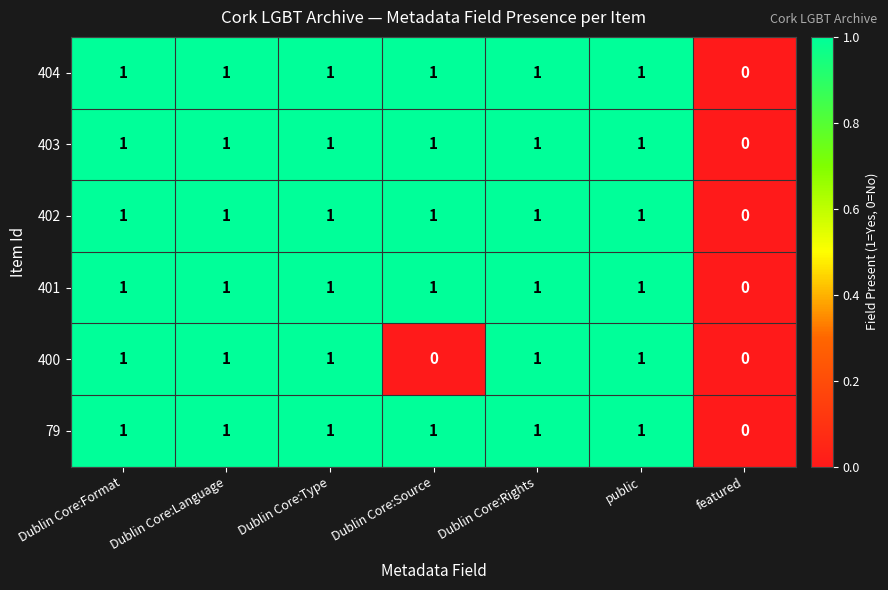

Where is 401 nearest to the value 0?

featured